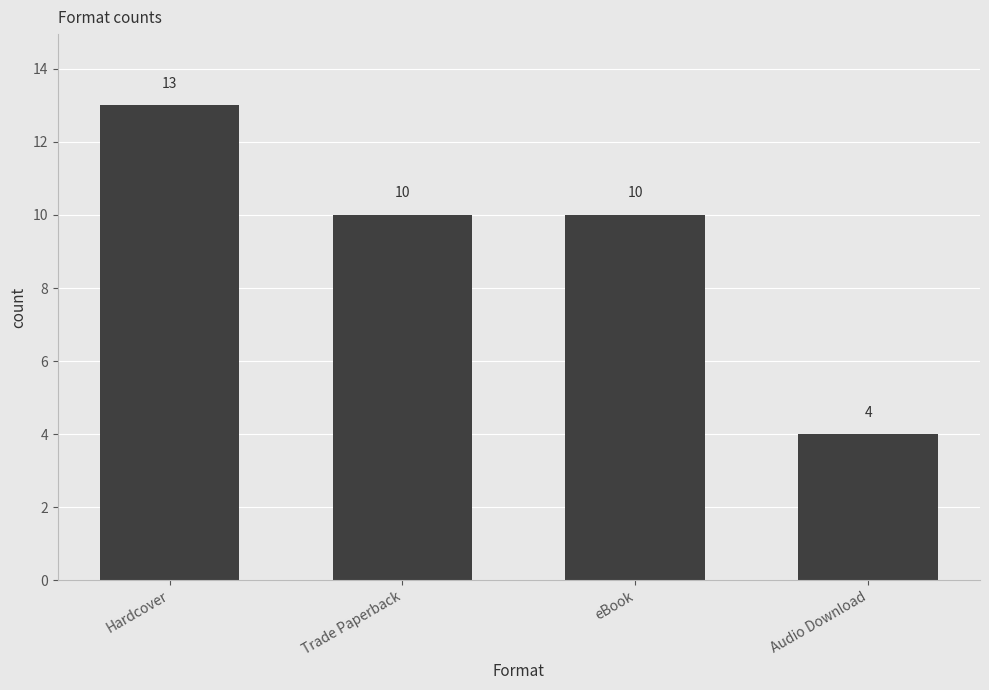

What is the label of the 2nd bar from the left?

Trade Paperback